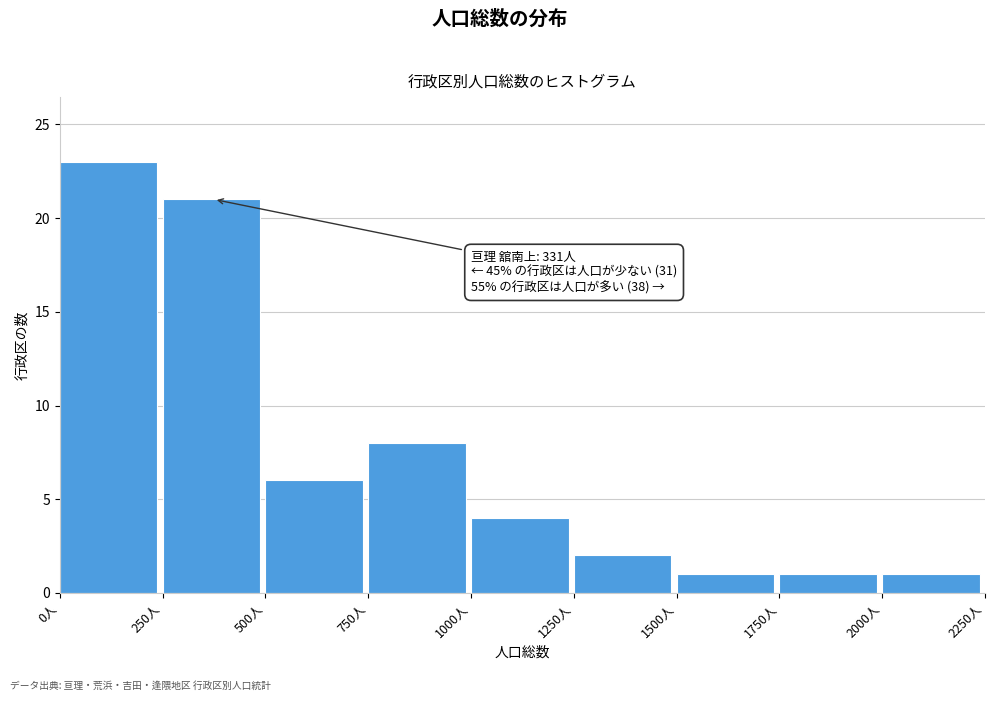

Which range on the x-axis has the tallest bar?

0 to 250